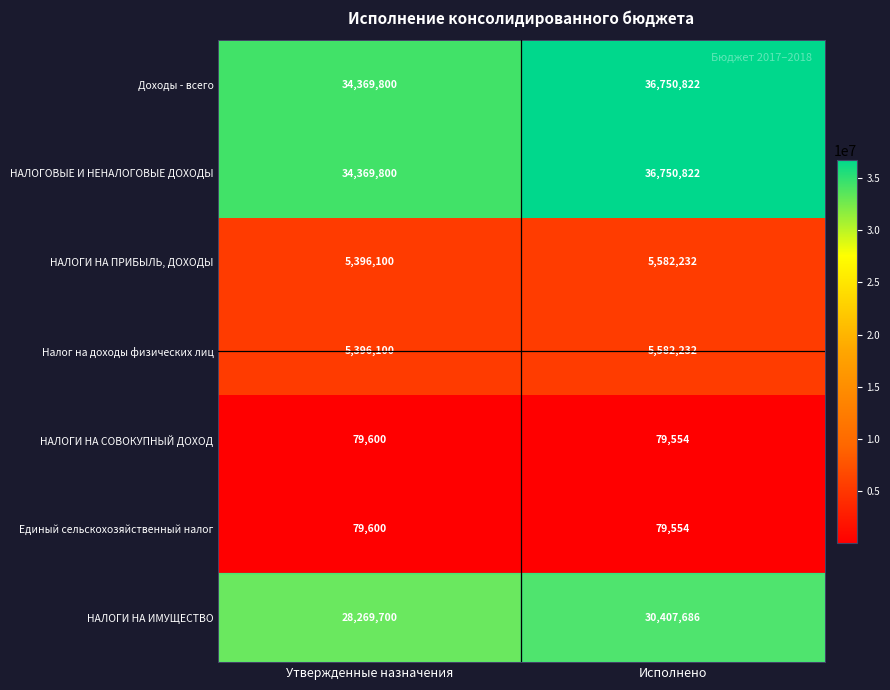

What is the maximum value shown in the chart?

36750822